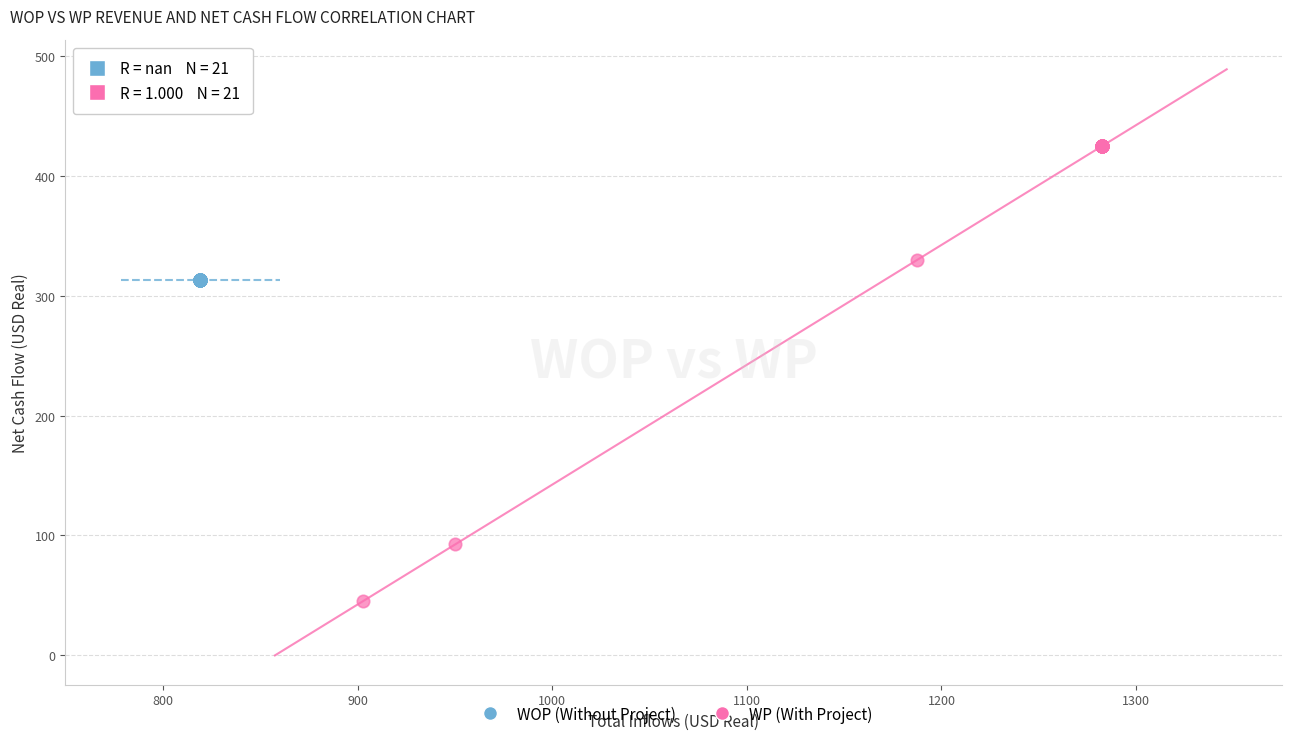

What are all the series names shown in the legend?

WOP (Without Project), WP (With Project)